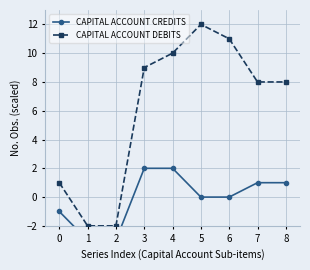

At how many categories does at least one series exceed 0?

7